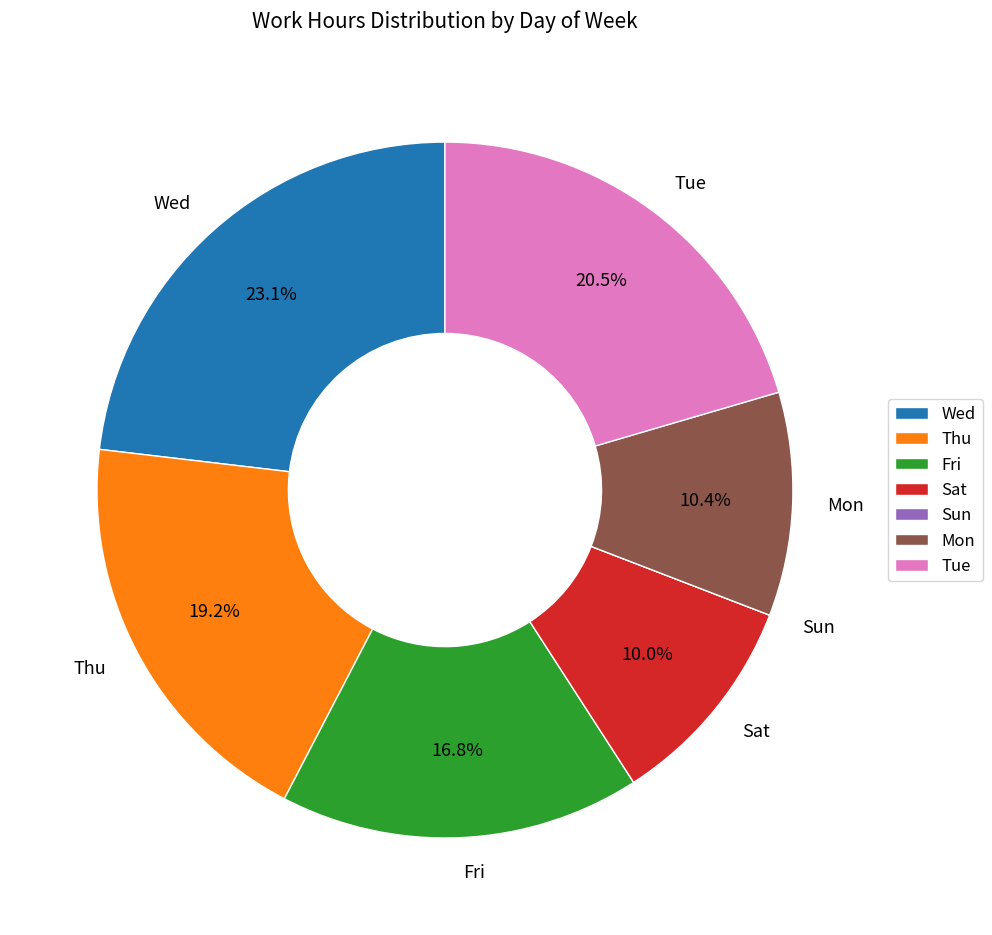

What percentage is the Sat slice, to the nearest percent?

10%